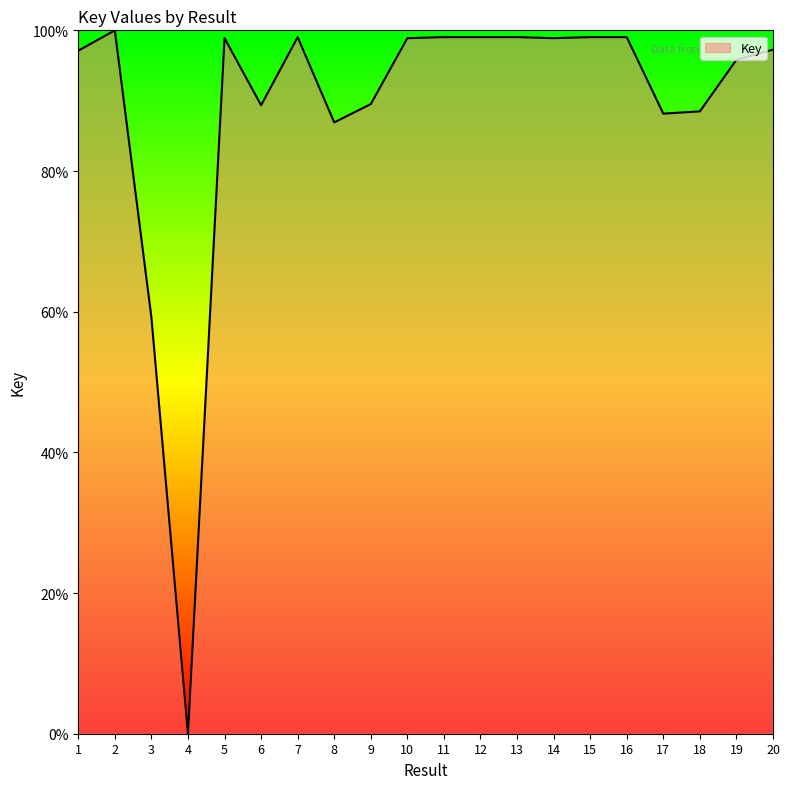

How many values are below 98?

10